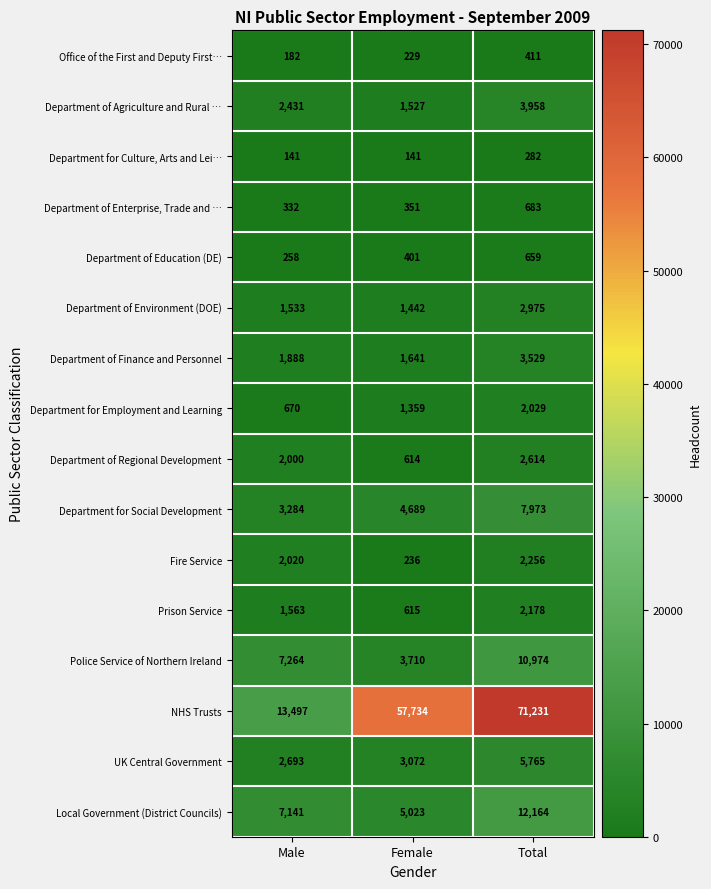

Which series has the widest spread of values?

NHS Trusts